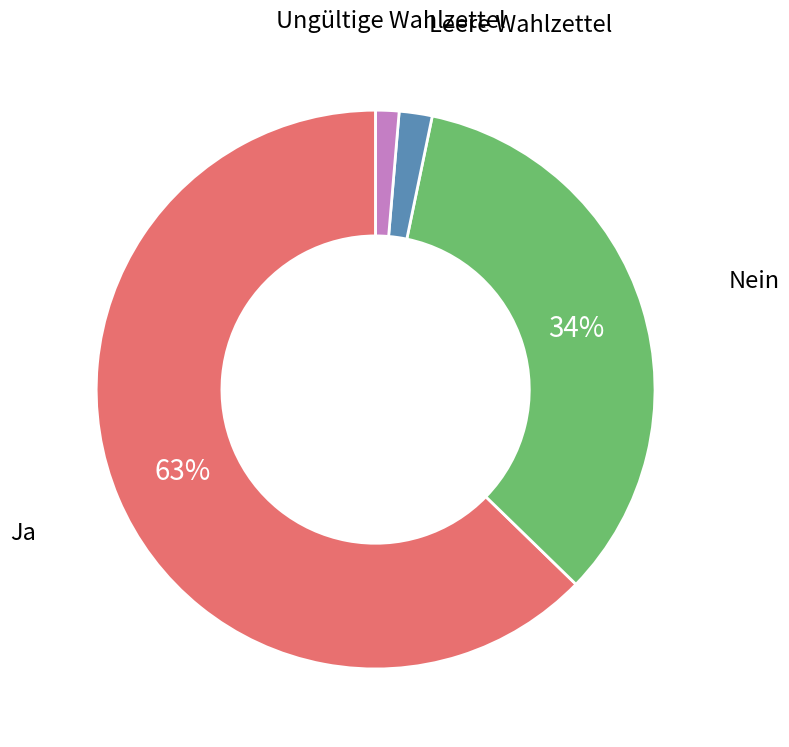

Rank the categories by value from highest to lowest.

Ja, Nein, Leere Wahlzettel, Ungültige Wahlzettel